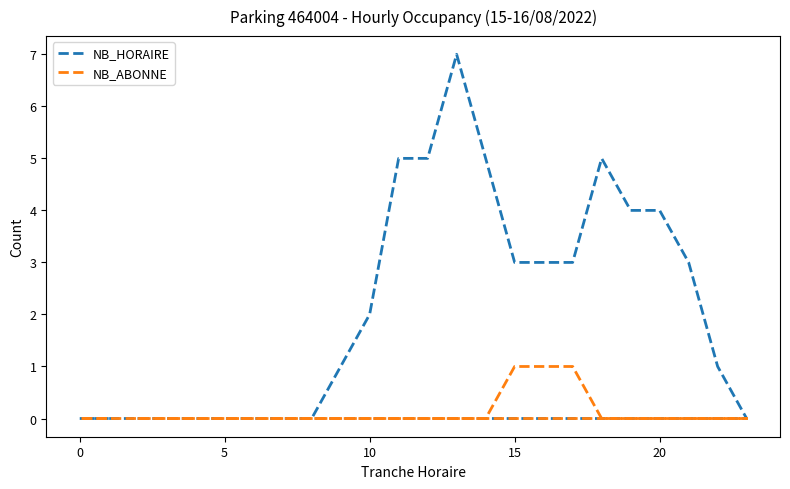

Which series has the largest range (max minus min)?

NB_HORAIRE